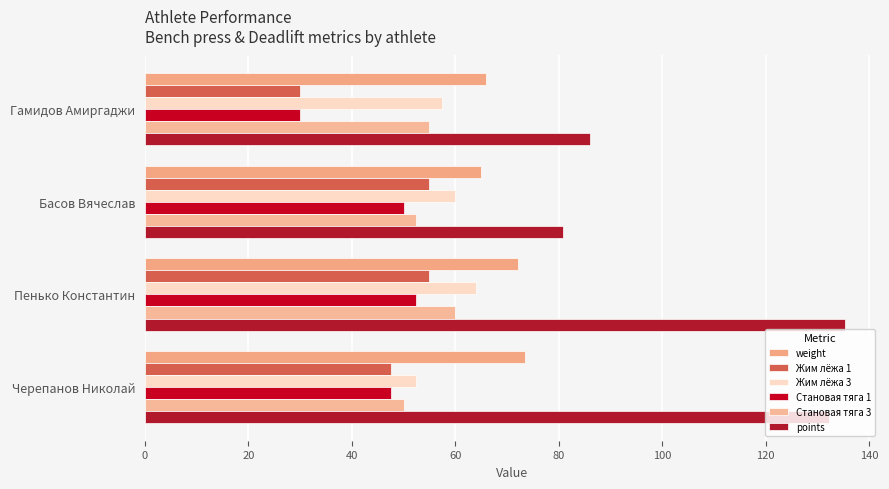

Which series has the largest range (max minus min)?

points